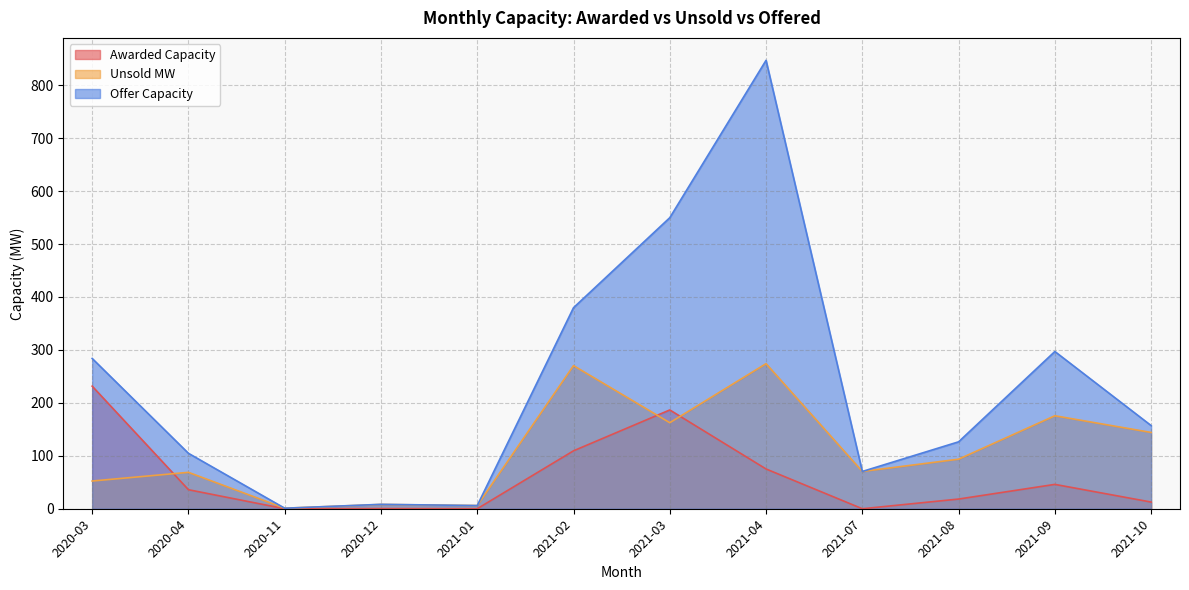

Reading left to right, list all the values displayed in this chart.

Awarded Capacity: 2020-03=231.5	2020-04=35.9	2020-11=0.0	2020-12=0.2	2021-01=0.0	2021-02=109.4	2021-03=186.6	2021-04=75.1	2021-07=0.0	2021-08=18.3	2021-09=46.0	2021-10=12.6
Unsold MW: 2020-03=52.4	2020-04=68.8	2020-11=1.0	2020-12=8.1	2021-01=6.0	2021-02=270.3	2021-03=162.5	2021-04=274.0	2021-07=70.4	2021-08=93.6	2021-09=175.6	2021-10=144.1
Offer Capacity: 2020-03=283.9	2020-04=104.7	2020-11=1.0	2020-12=8.3	2021-01=6.0	2021-02=379.7	2021-03=549.7	2021-04=847.0	2021-07=70.4	2021-08=126.4	2021-09=297.0	2021-10=157.1